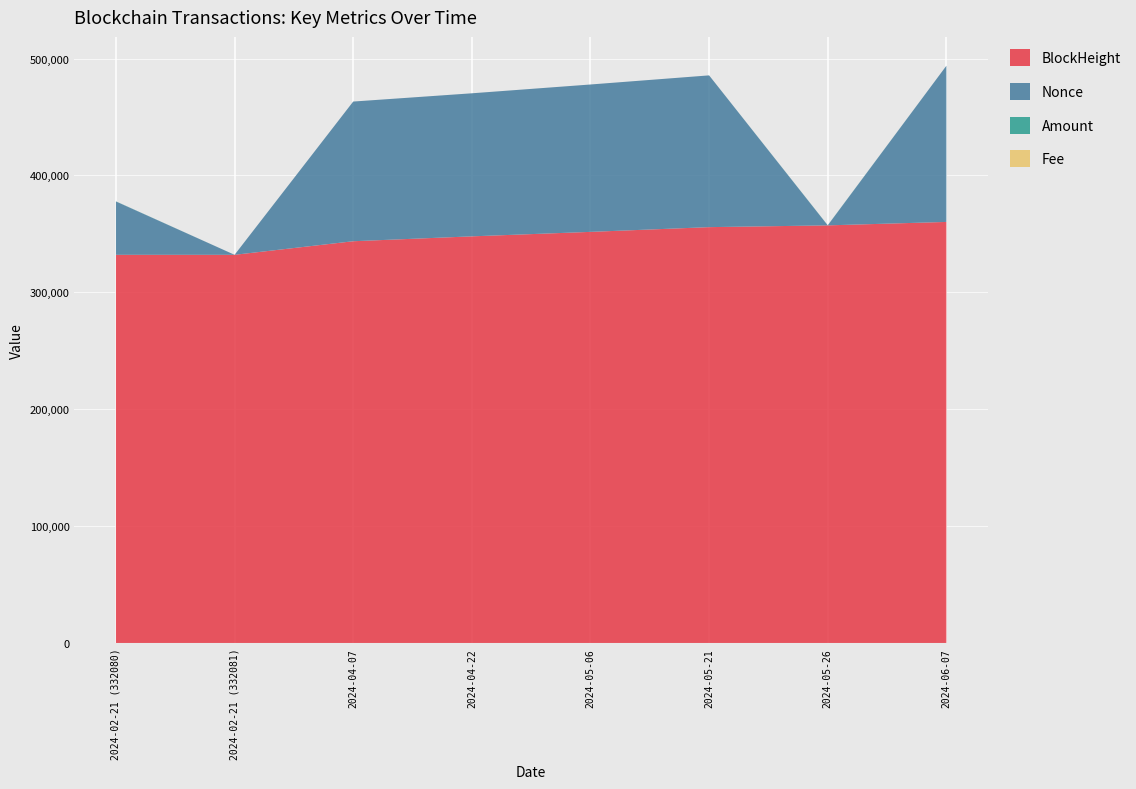

Reading left to right, what are all the values shown in this chart?

BlockHeight: 2024-02-21 (332080)=332080.0	2024-02-21 (332081)=332081.0	2024-04-07=343700.0	2024-04-22=347877.0	2024-05-06=351706.0	2024-05-21=355760.0	2024-05-26=357272.0	2024-06-07=360220.0
Nonce: 2024-02-21 (332080)=45620.0	2024-02-21 (332081)=0.0	2024-04-07=119507.0	2024-04-22=122387.0	2024-05-06=126099.0	2024-05-21=129842.0	2024-05-26=1.0	2024-06-07=133617.0
Amount: 2024-02-21 (332080)=117.2	2024-02-21 (332081)=0.0	2024-04-07=0.7	2024-04-22=0.8	2024-05-06=0.9	2024-05-21=0.7	2024-05-26=119.3	2024-06-07=0.8
Fee: 2024-02-21 (332080)=0.2	2024-02-21 (332081)=0.0	2024-04-07=0.0	2024-04-22=0.0	2024-05-06=0.0	2024-05-21=0.0	2024-05-26=0.0	2024-06-07=0.0